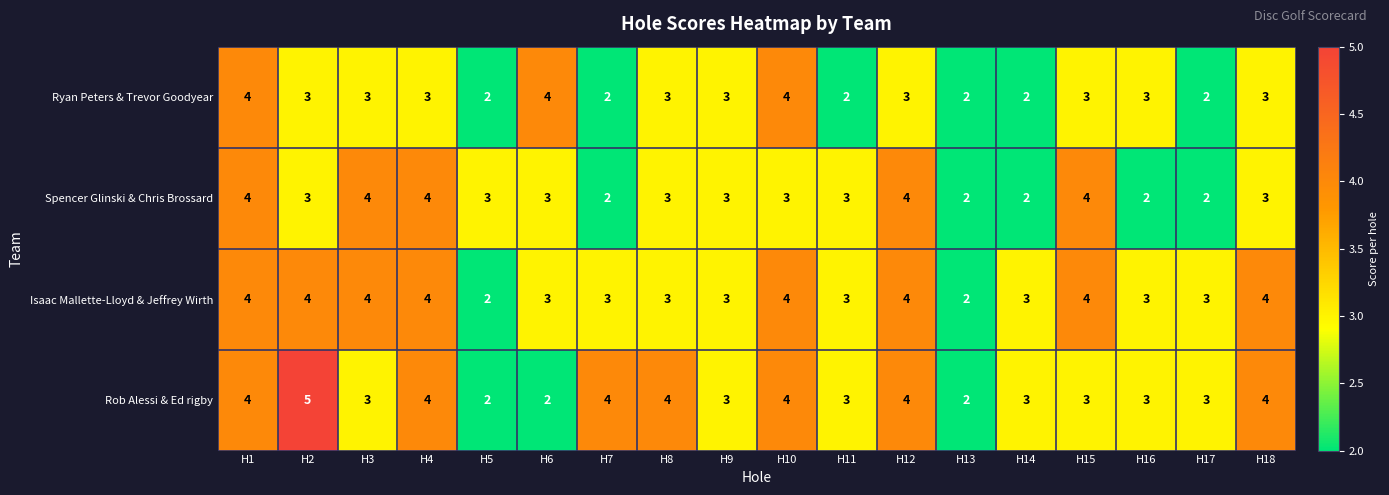

At which category is the sum across all series the highest?

H1